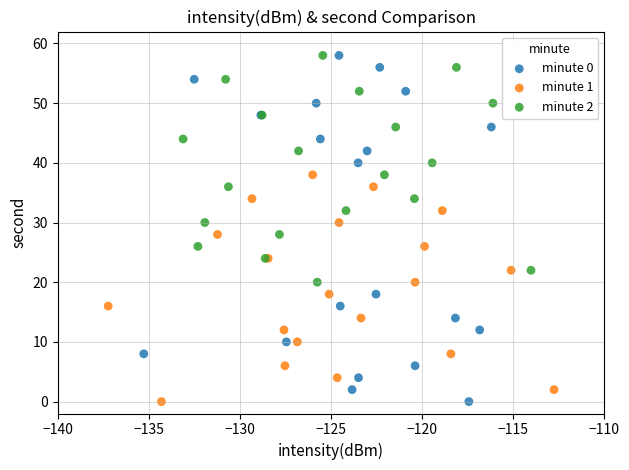

Which series has the largest Y range (max minus min)?

minute 0